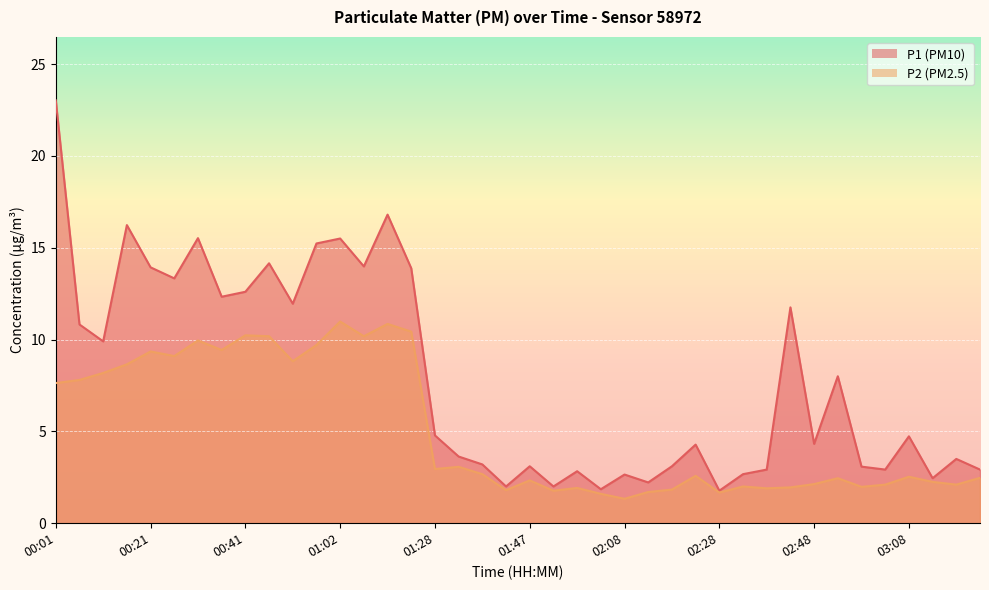

Reading right to left, list all the values displayed in this chart.

P1: 03:23=2.9	03:18=3.5	03:13=2.5	03:08=4.7	03:03=2.9	02:58=3.1	02:53=8.0	02:48=4.3	02:43=11.8	02:38=2.9	02:33=2.7	02:28=1.8	02:23=4.3	02:18=3.1	02:13=2.2	02:08=2.6	02:02=1.9	01:57=2.8	01:52=2.0	01:47=3.1	01:42=2.0	01:37=3.2	01:32=3.6	01:28=4.8	01:17=13.9	01:12=16.8	01:07=14.0	01:02=15.5	00:57=15.2	00:52=11.9	00:46=14.2	00:41=12.6	00:36=12.3	00:31=15.5	00:26=13.3	00:21=13.9	00:16=16.2	00:11=9.9	00:06=10.8	00:01=23.0
P2: 03:23=2.5	03:18=2.1	03:13=2.2	03:08=2.5	03:03=2.1	02:58=2.0	02:53=2.5	02:48=2.1	02:43=1.9	02:38=1.9	02:33=2.0	02:28=1.7	02:23=2.6	02:18=1.8	02:13=1.7	02:08=1.3	02:02=1.6	01:57=1.9	01:52=1.8	01:47=2.3	01:42=1.8	01:37=2.7	01:32=3.1	01:28=3.0	01:17=10.4	01:12=10.8	01:07=10.2	01:02=11.0	00:57=9.7	00:52=8.8	00:46=10.2	00:41=10.2	00:36=9.4	00:31=9.9	00:26=9.1	00:21=9.3	00:16=8.7	00:11=8.2	00:06=7.8	00:01=7.6